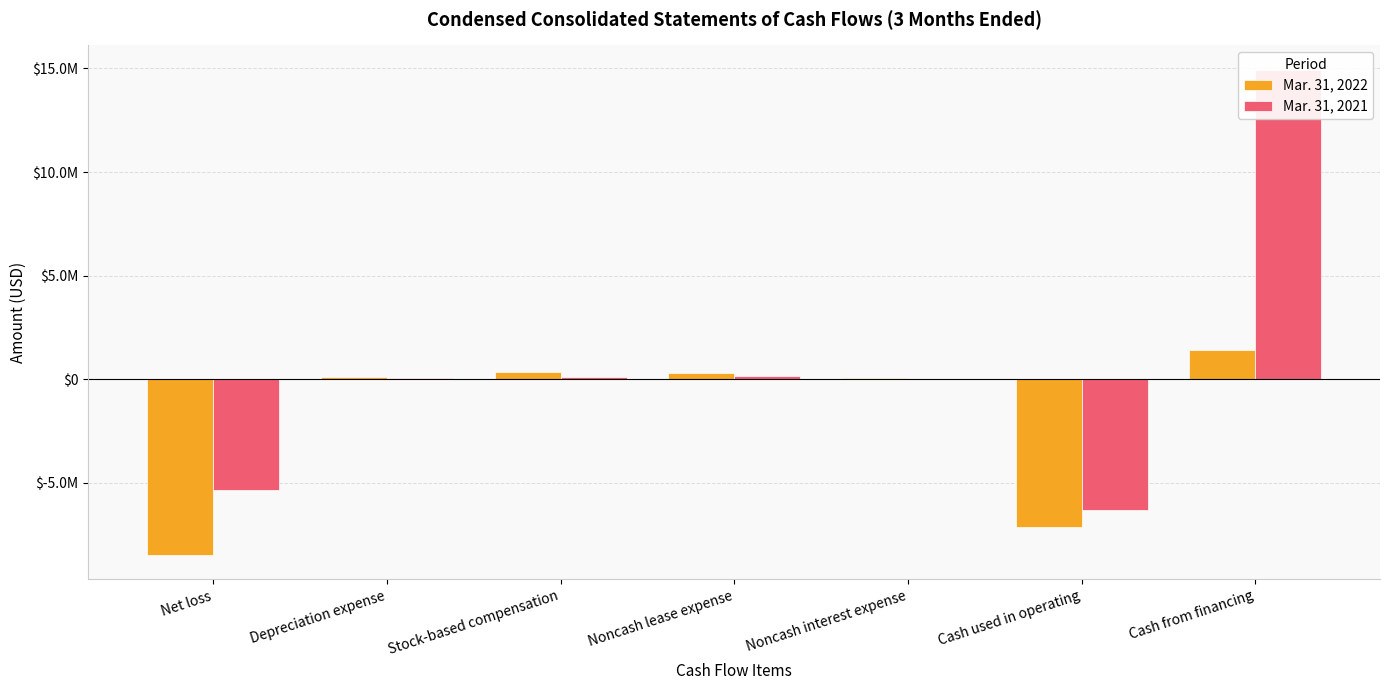

Between Noncash interest expense and Cash from financing, which series saw the biggest shift?

Mar. 31, 2021